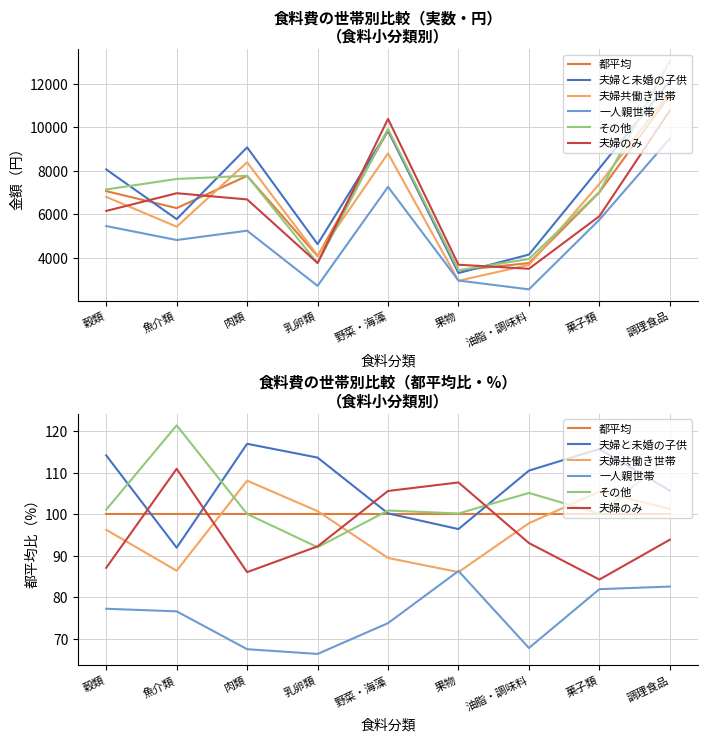

At which category does 夫婦共働き世帯 reach its first local peak?

肉類